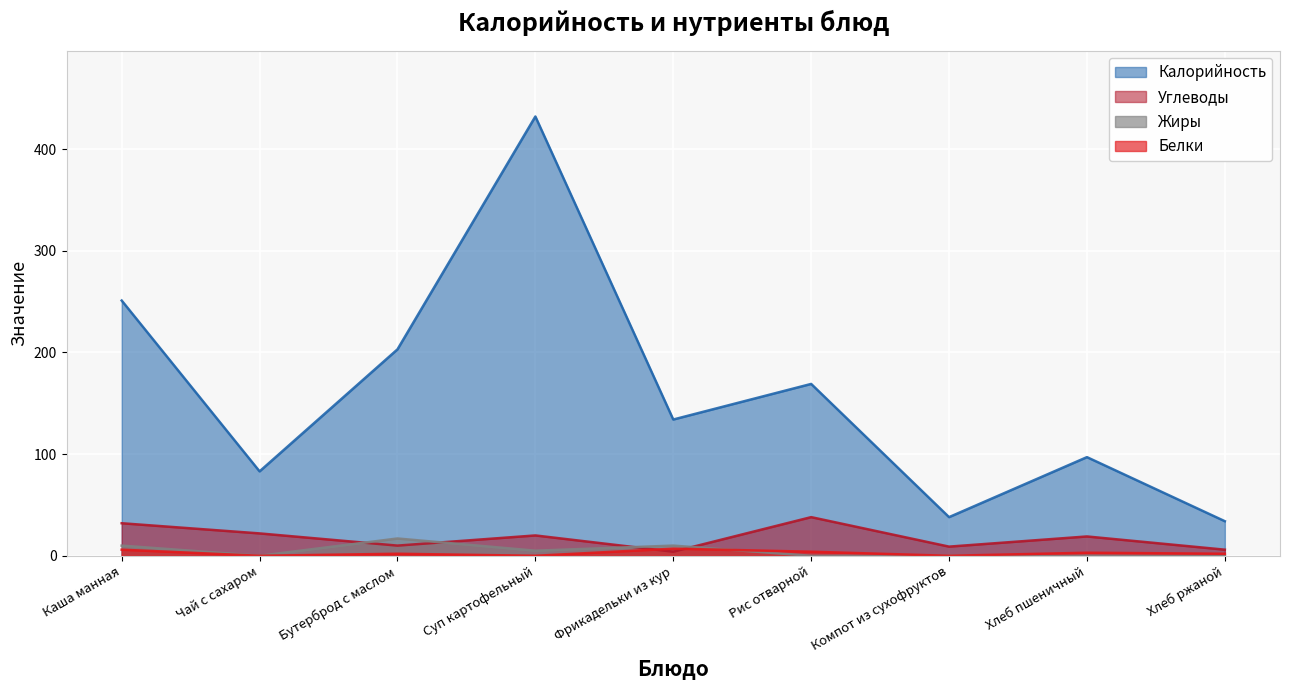

True or false: Калорийность and Углеводы cross at least once.

False